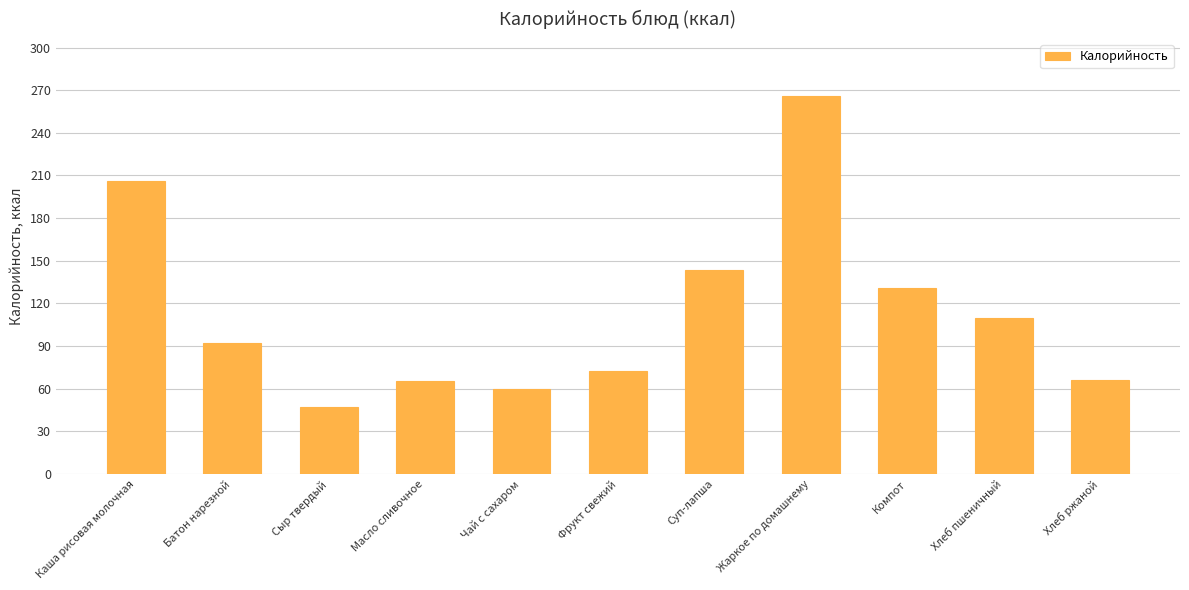

What is the change in value from Сыр твердый to Суп-лапша?

+96.2